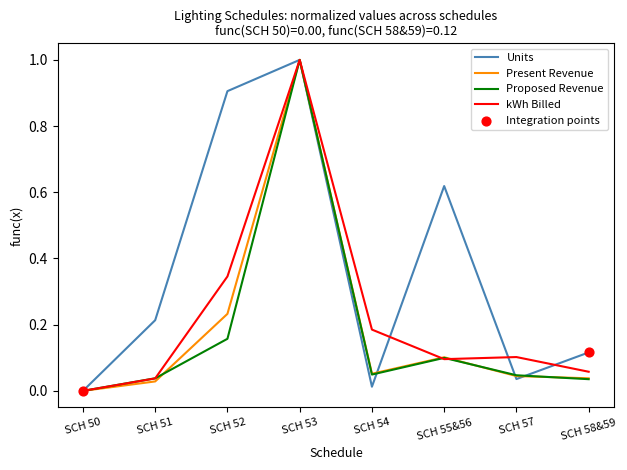

Which series changed the most between SCH 55&56 and SCH 57?

Units